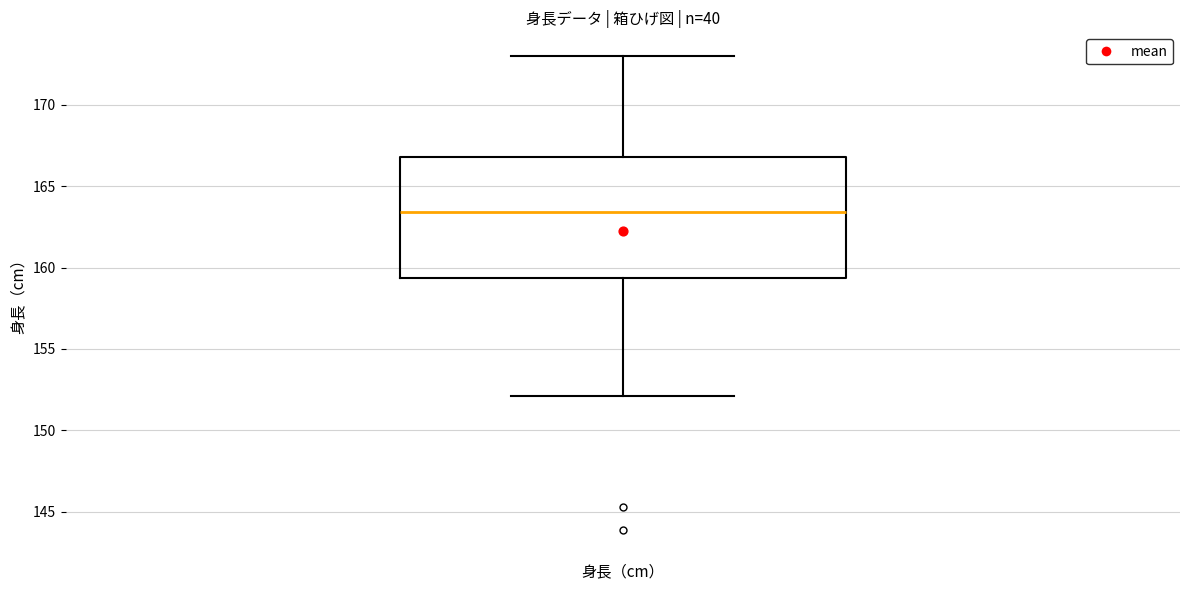

Transcribe this box plot: give where the median line is, the range the box spans, and where the two whiskers end, as read against the y-axis. The values are not printed on the chart, so give them approximately, as read against the axis.

median 163.5, box 159.5 to 167.0, whiskers 152.0 to 173.0